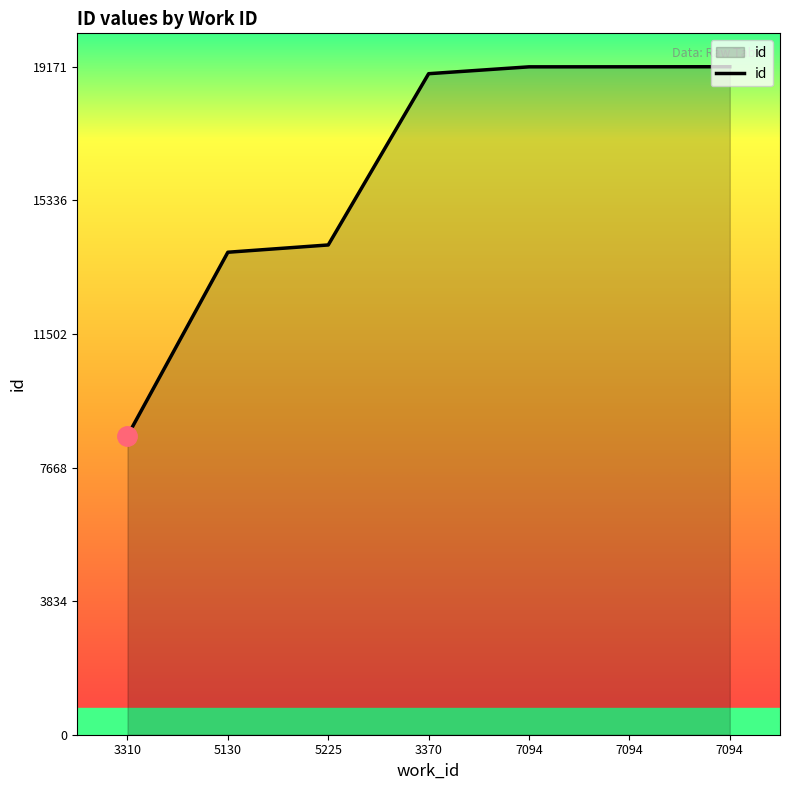

What is the difference between the maximum and minimum values?

10595